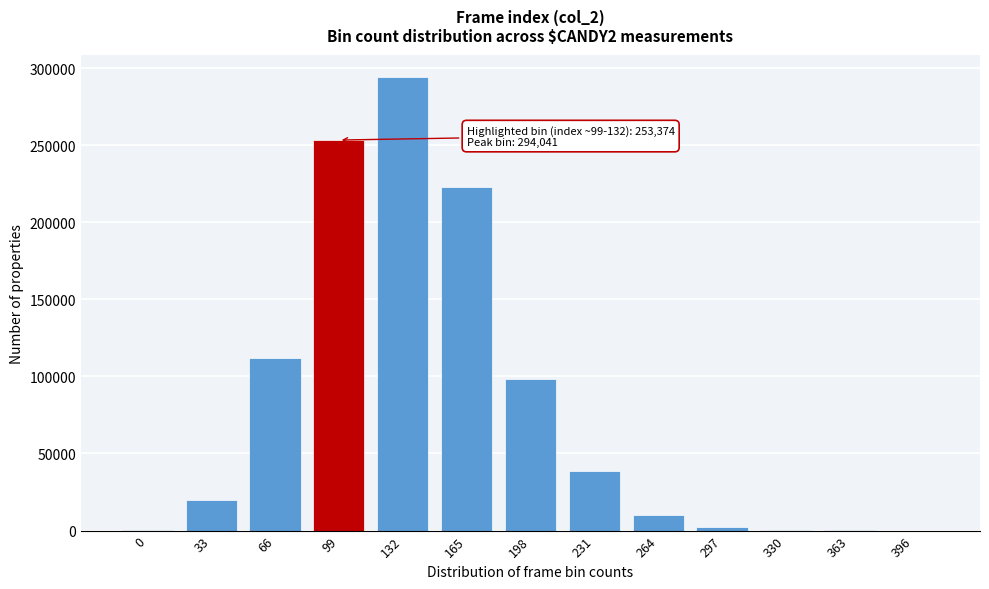

What is the maximum value shown in the chart?

294041